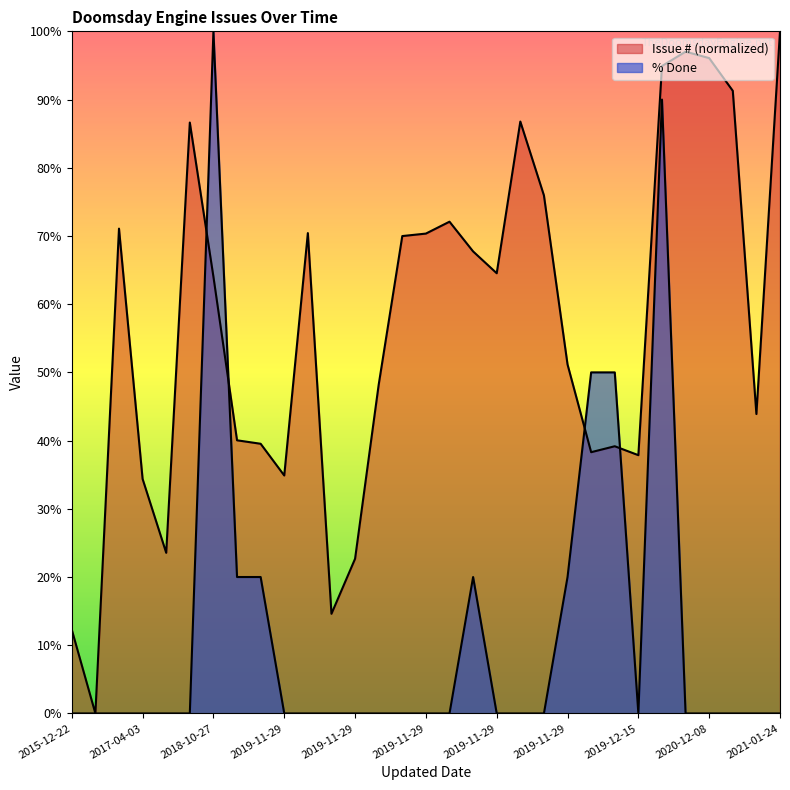

What is the label of the 6th point from the left?

2017-07-18